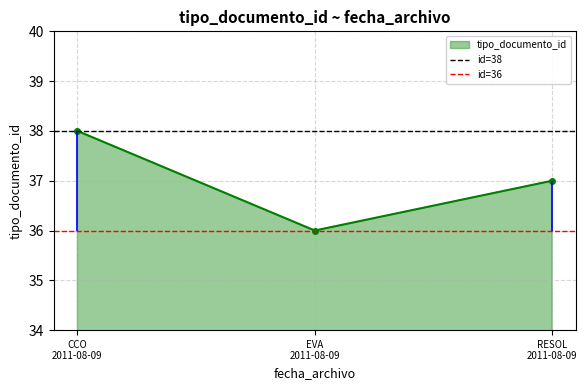

What is the value of the tipo_documento_id point at the 3rd from the left?

37